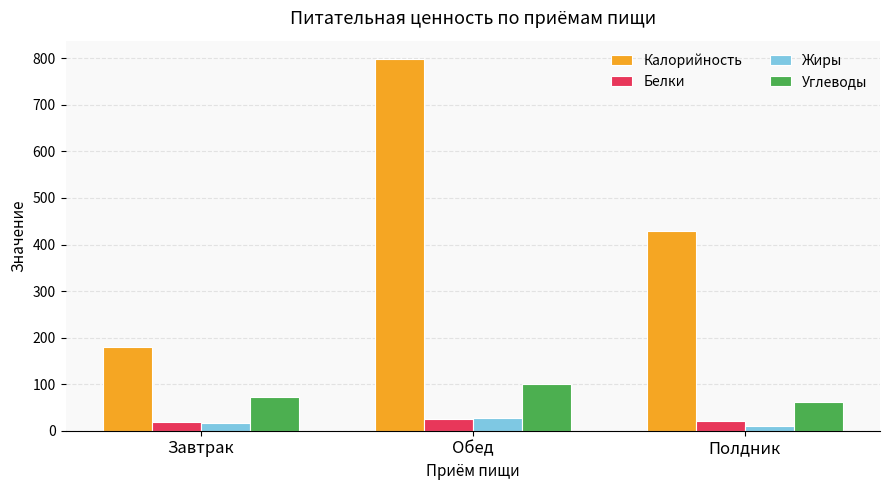

Is the value of Углеводы at Обед greater than the value of Белки at Завтрак?

Yes